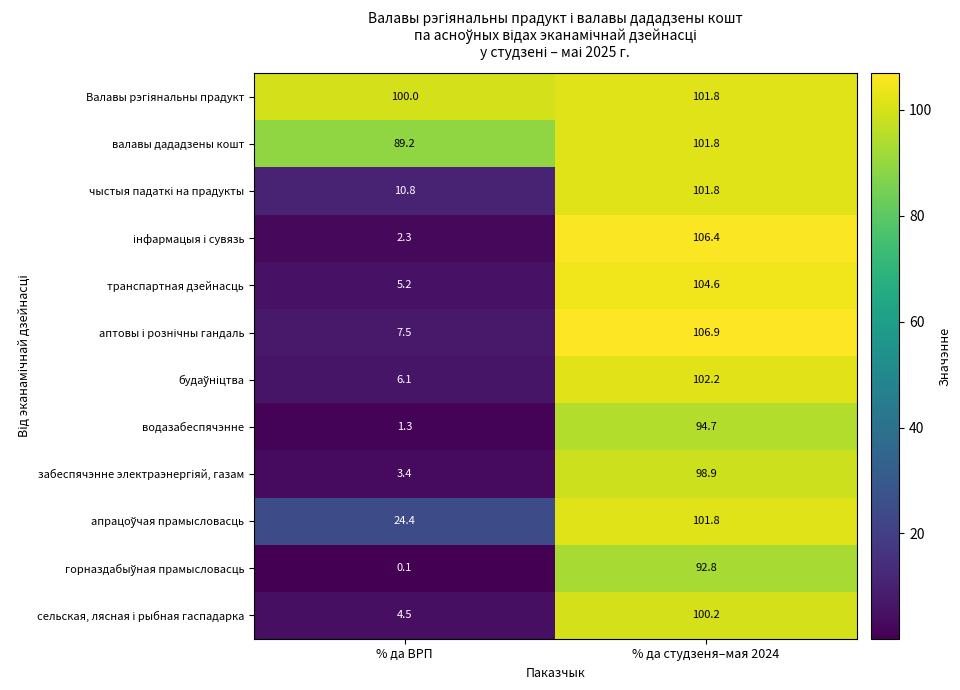

How many categories are shown in the chart?

2